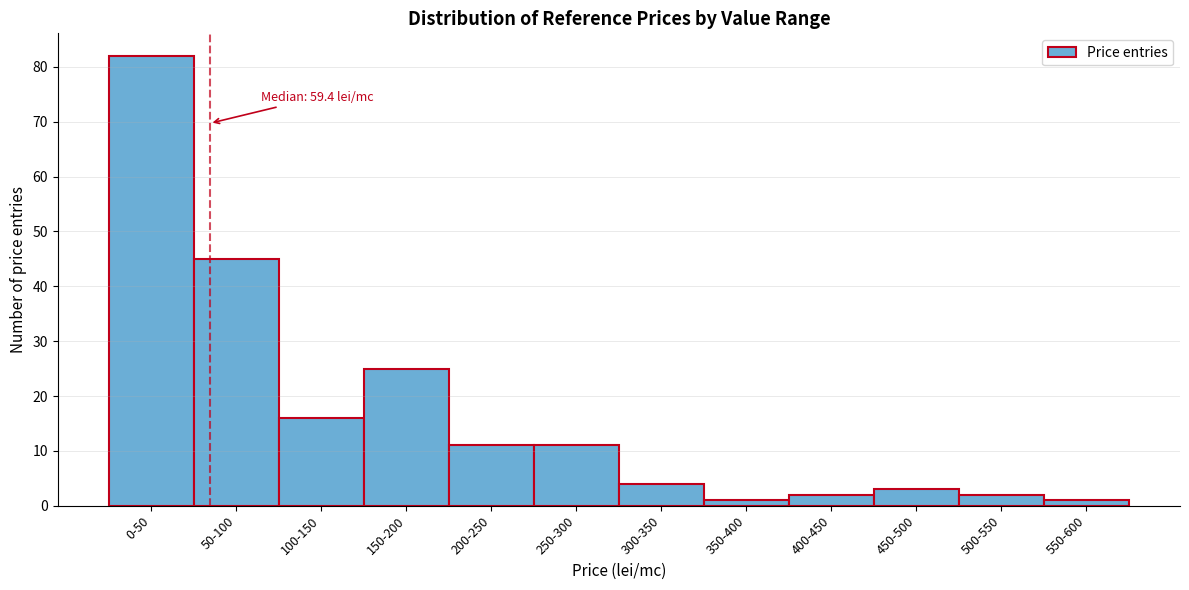

Reading left to right, transcribe all the data shown in this chart.

82	45	16	25	11	11	4	1	2	3	2	1